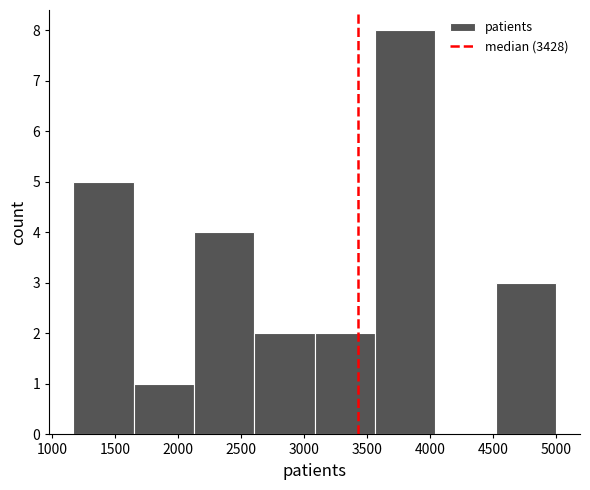

Over which range of the x-axis is the bar tallest?

3550 to 4050